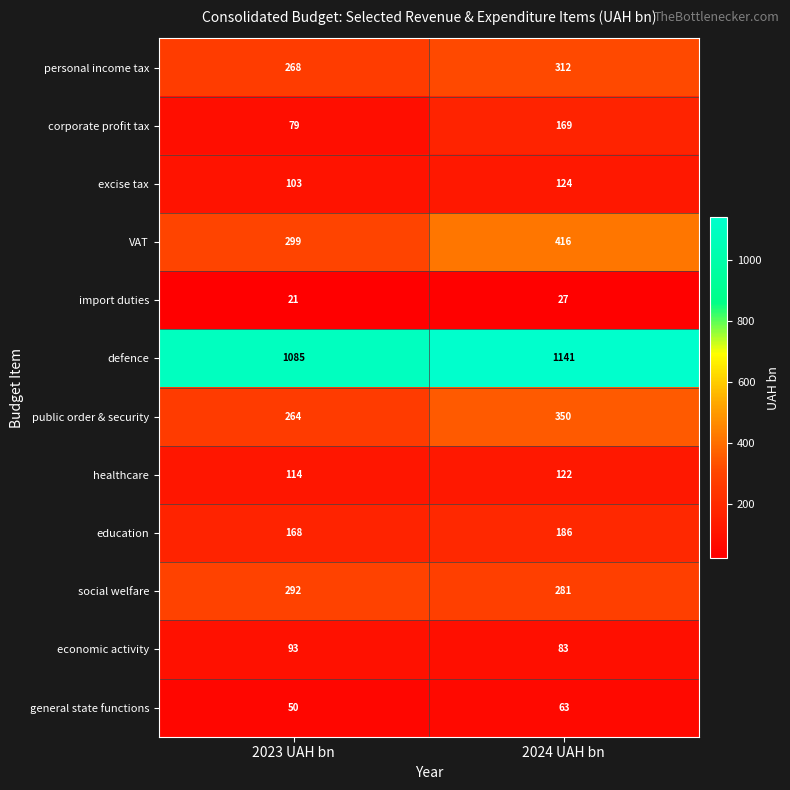

What is the spread (max minus min) of values at 2024 UAH bn?

1114